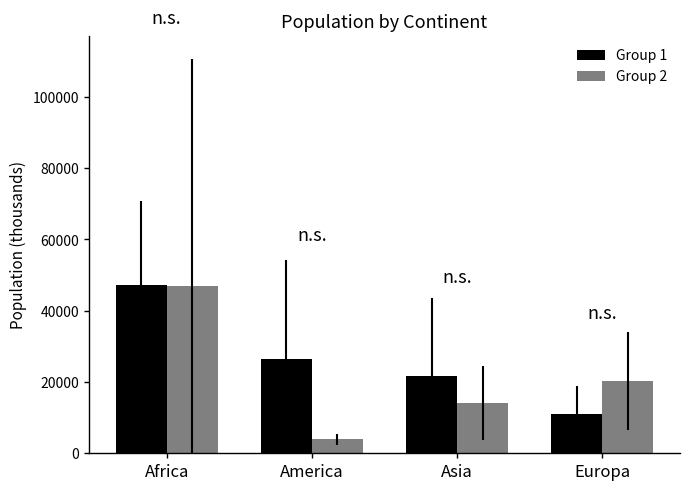

Between America and Asia, which series saw the biggest shift?

Group 2